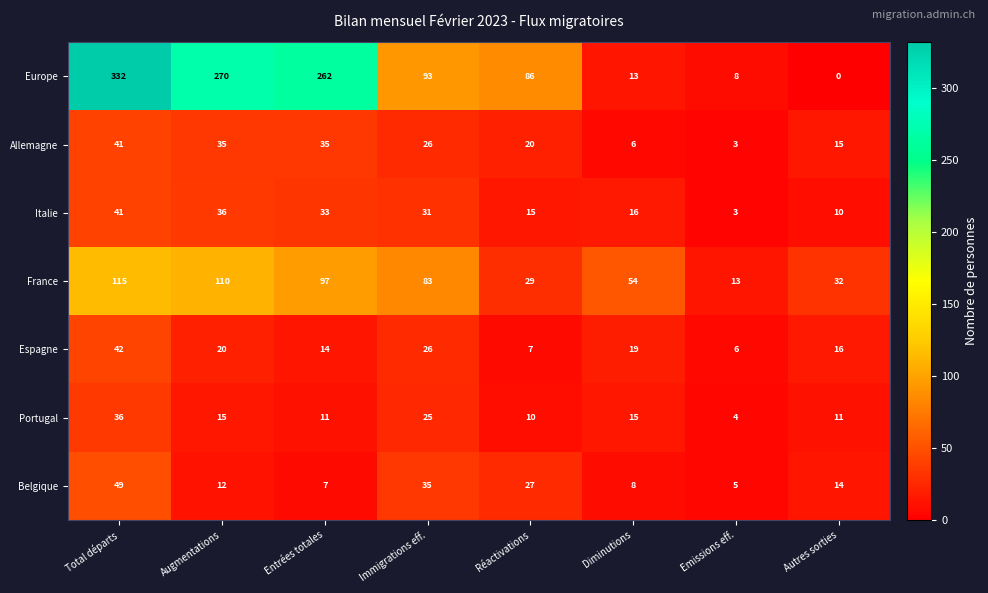

Which label corresponds to the smallest value in the chart?

Autres sorties